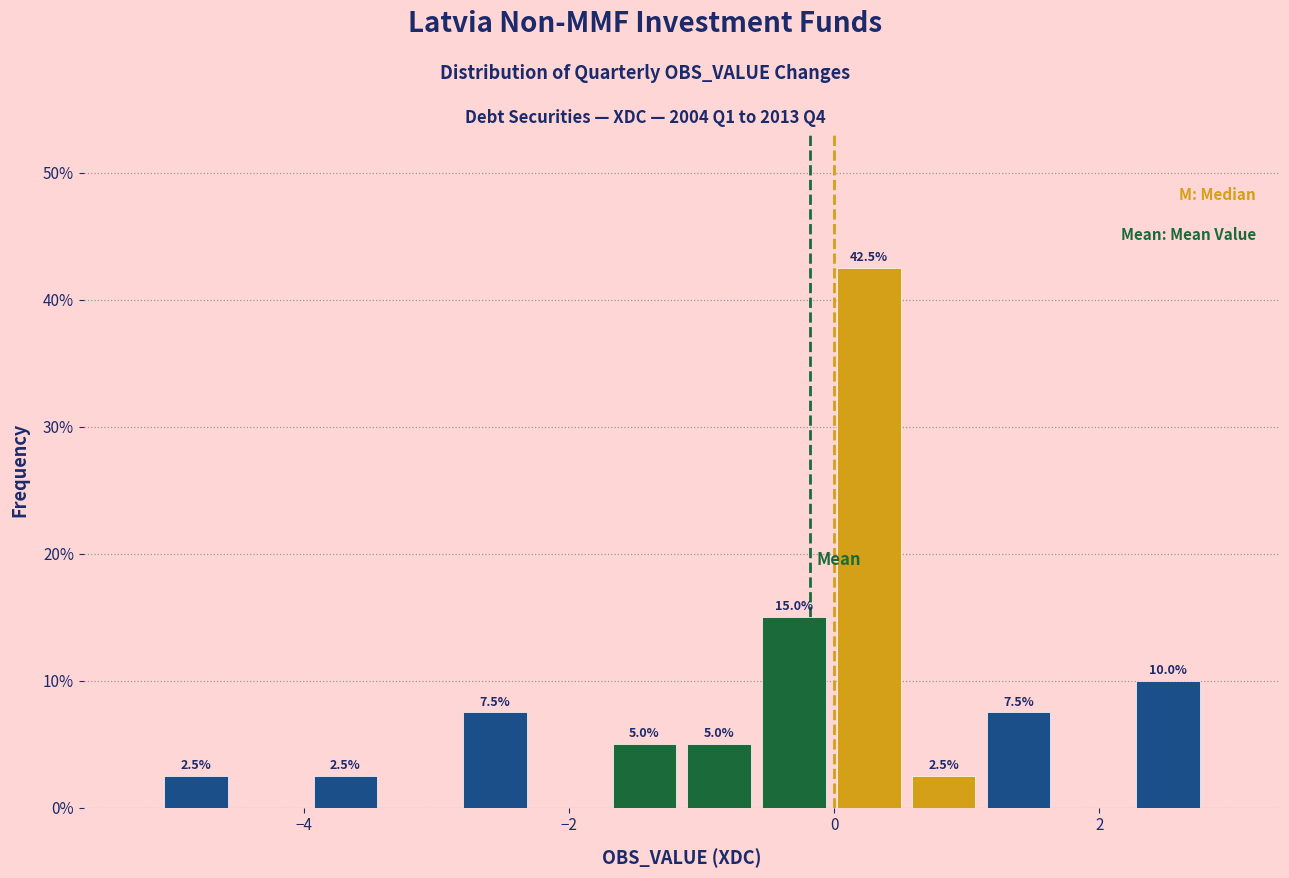

Around what value on the x-axis is the tallest bar? Give the approximate position of its centre, as read against the axis.

0.2